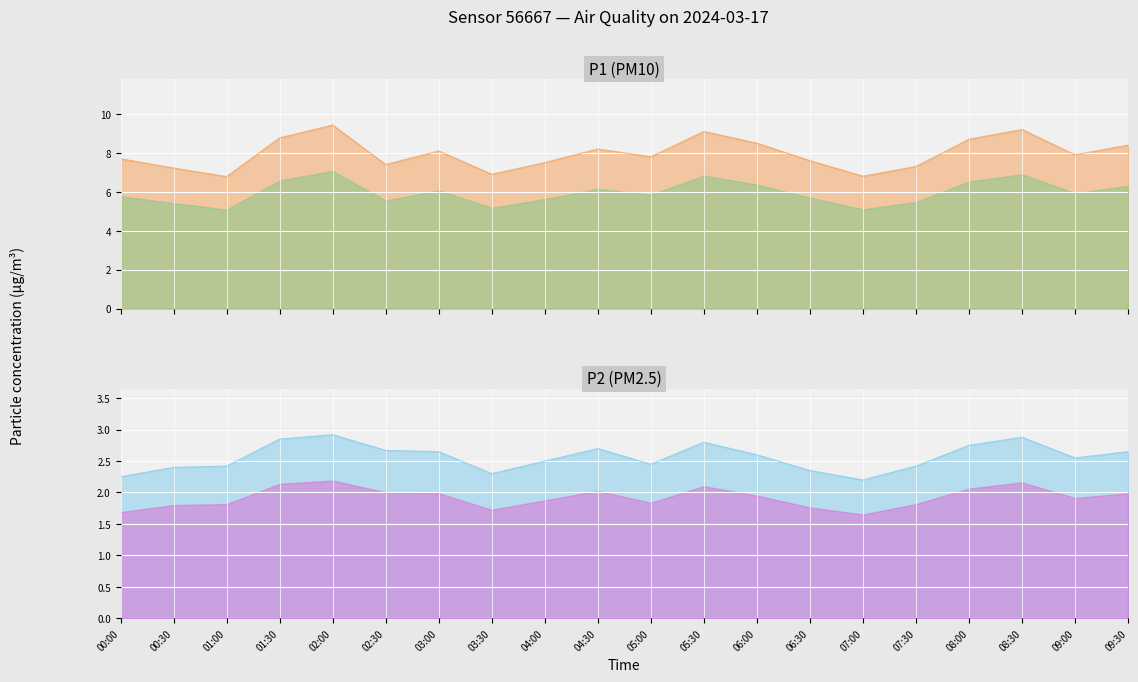

True or false: P1 (PM10) and P2 (PM2.5) cross at least once.

False